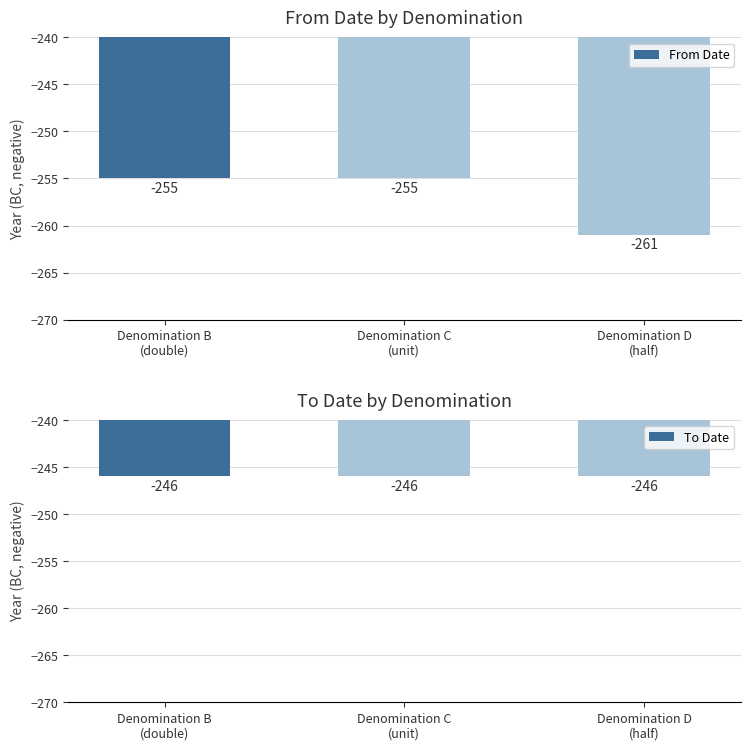

Which label corresponds to the largest value in the chart?

Denomination B
(double)